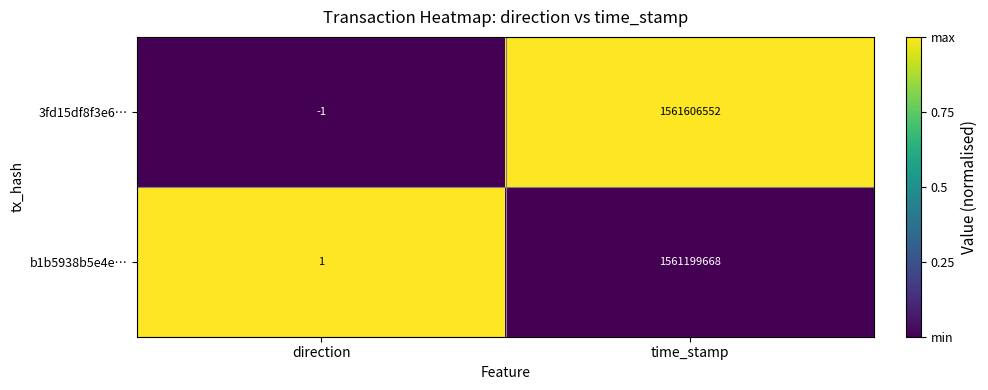

Reading left to right, transcribe all the data shown in this chart.

3fd15df8f3e6…: -1	1561606552
b1b5938b5e4e…: 1	1561199668